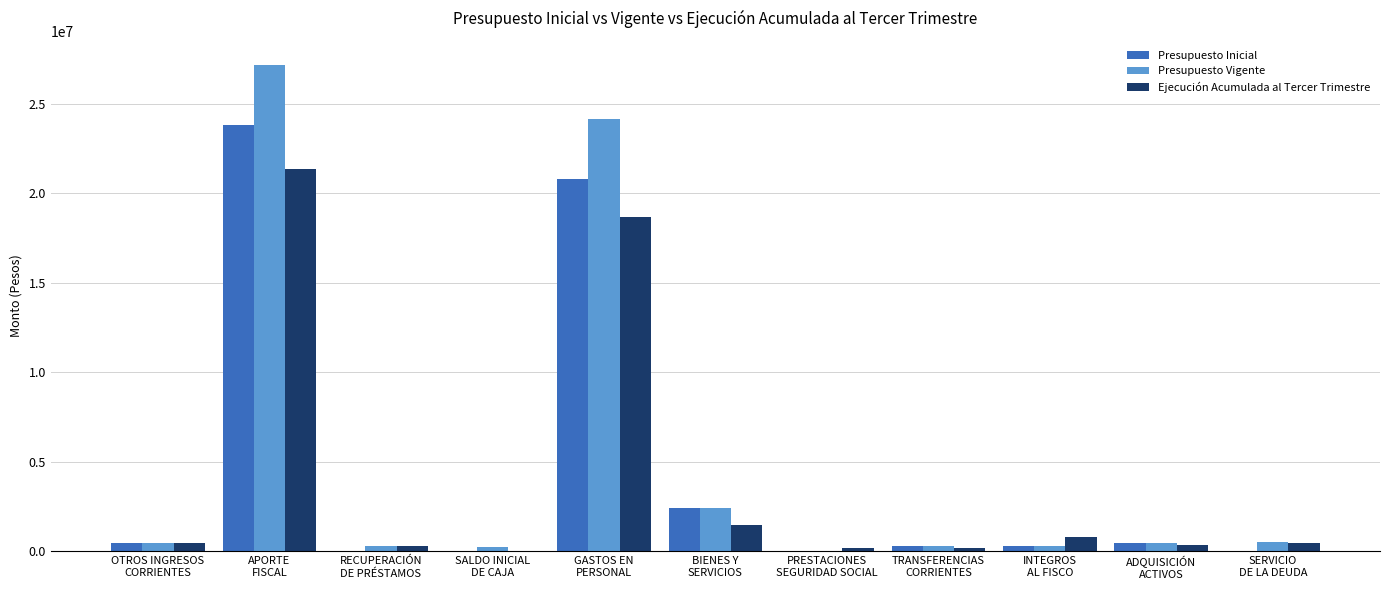

Which series has the largest total across all categories?

Presupuesto Vigente